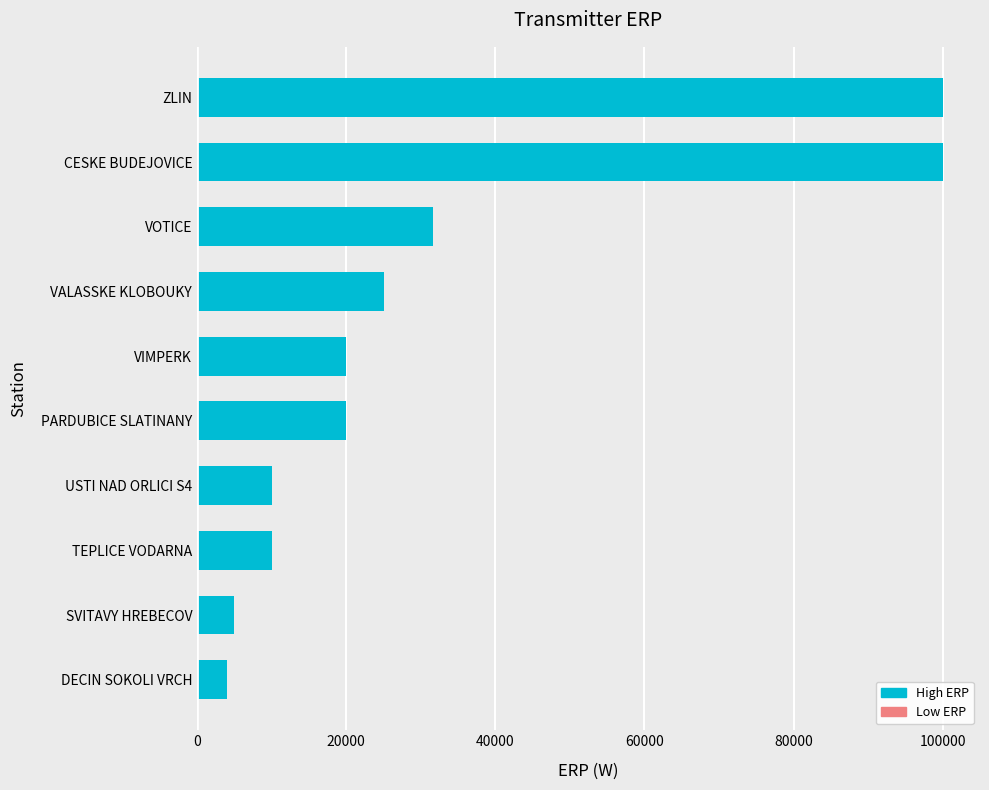

What is the average value?

32564